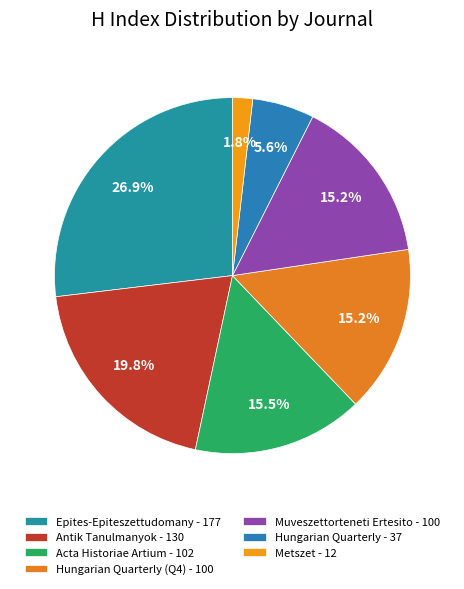

Does any single category account for the majority?

No